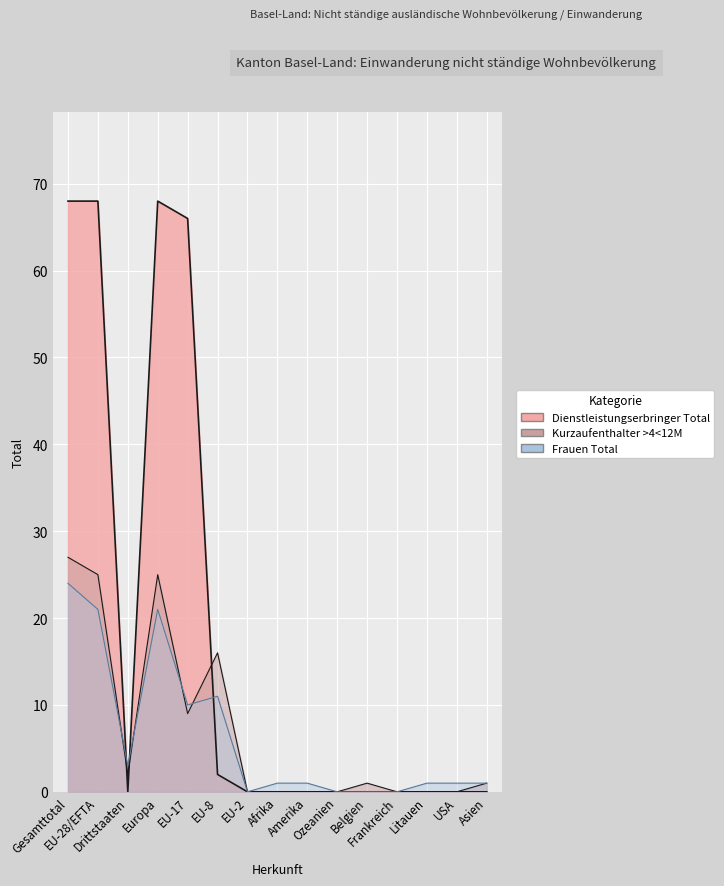

What is the label of the 1st point from the left?

Gesamttotal